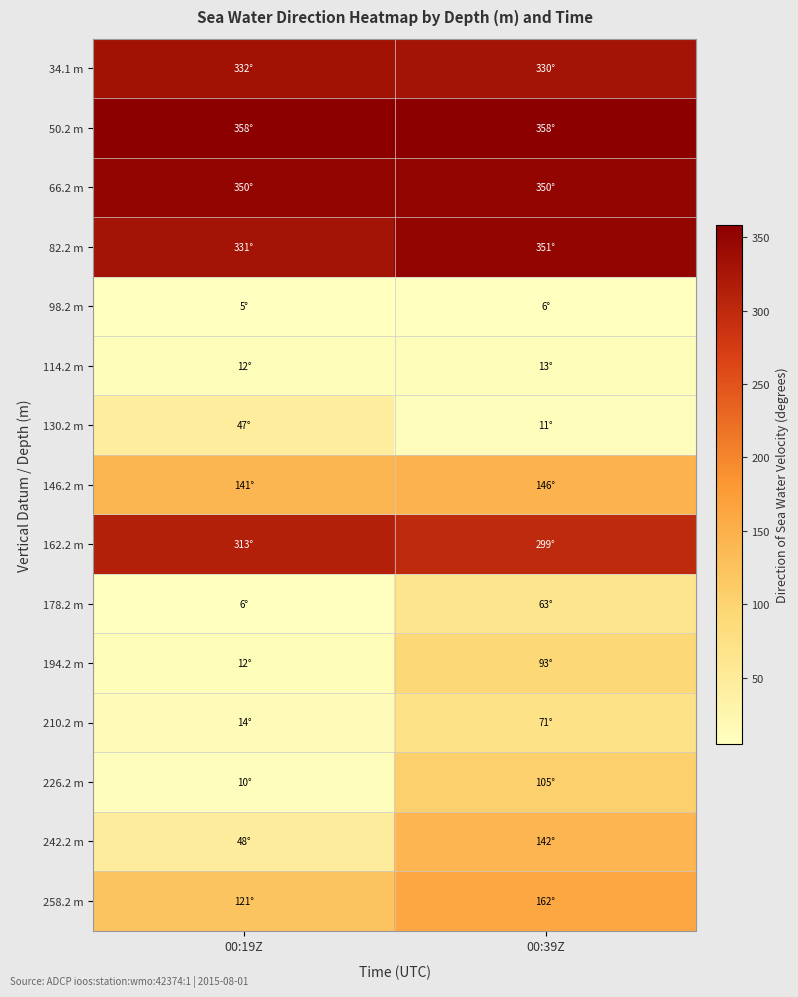

What is the minimum value shown in the chart?

5